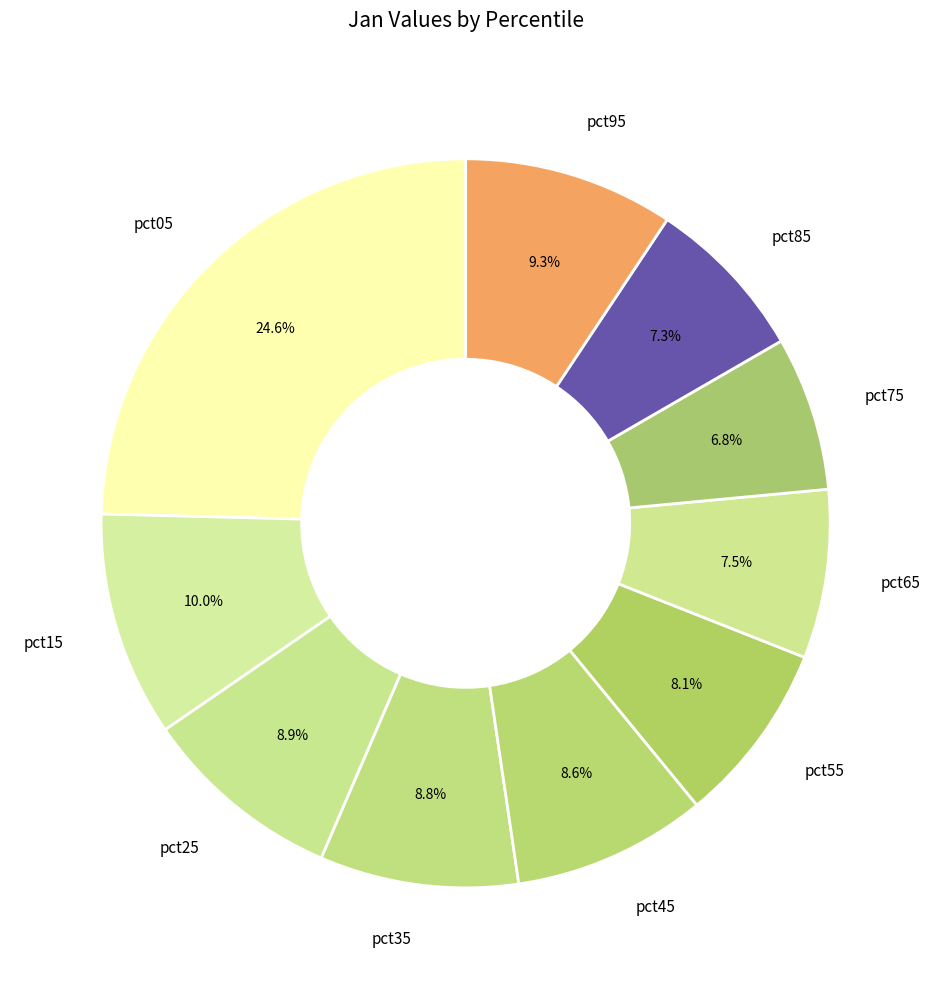

To the nearest percent, what is the average slice percentage?

10%